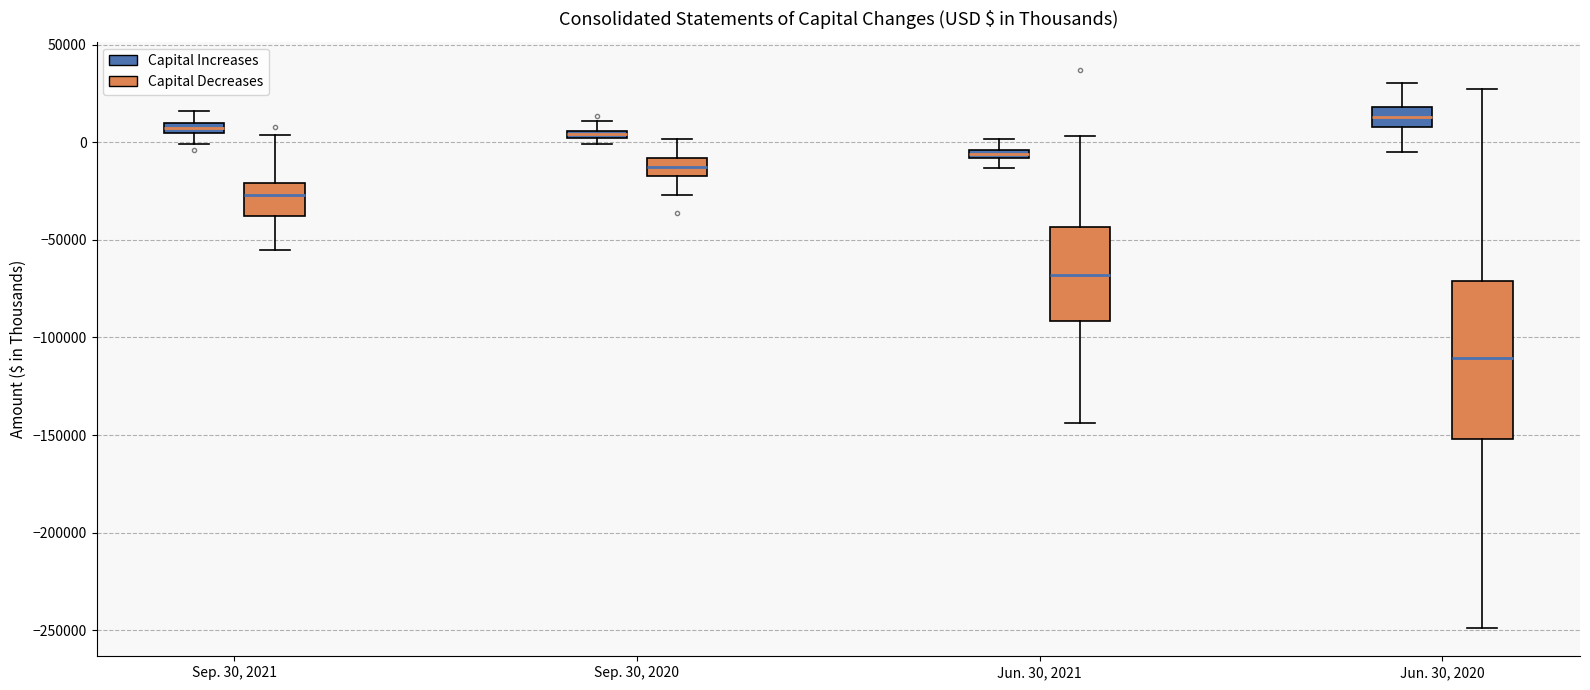

Where is the upper edge of the box for Jun. 30, 2020 (Capital Decreases) on the y-axis? The values are not printed on the chart, so give them approximately, as read against the axis.

-70000